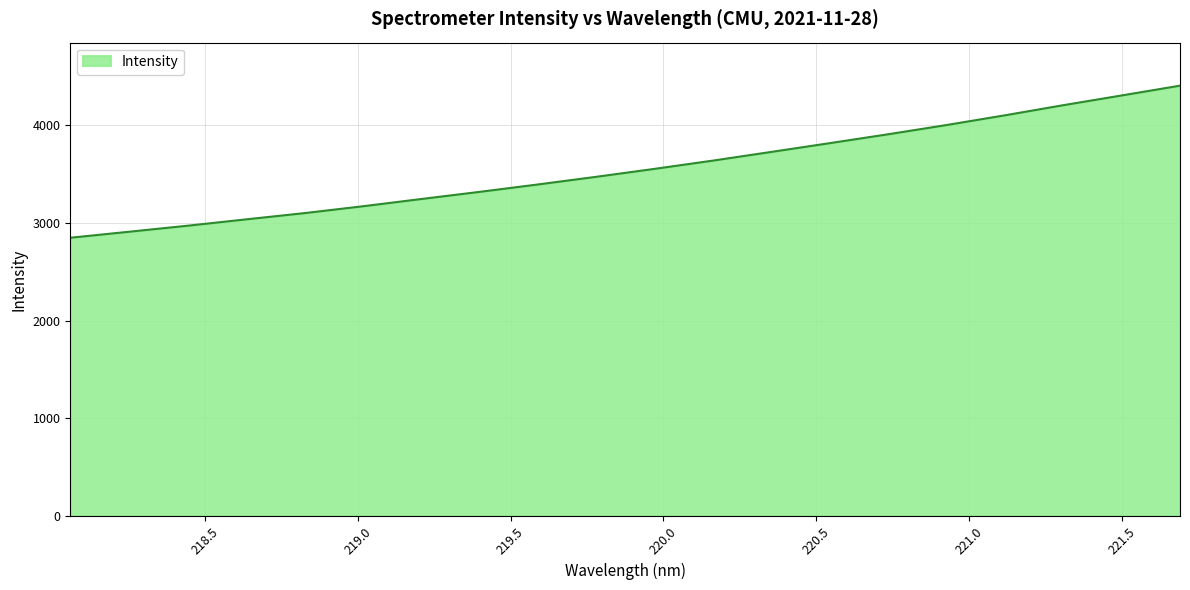

What is the maximum value shown in the chart?

4407.7